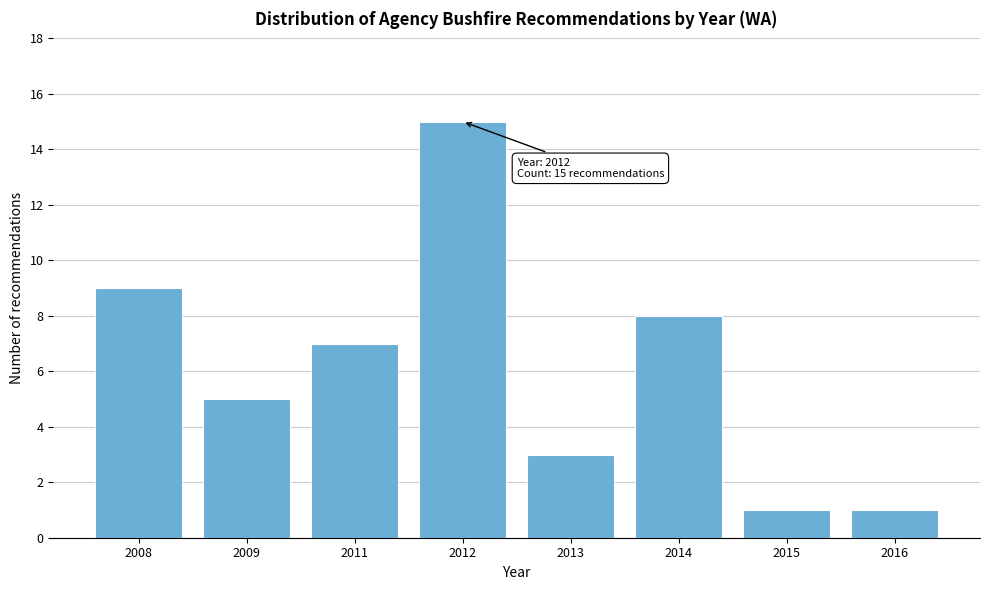

Reading right to left, transcribe all the data shown in this chart.

1	1	8	3	15	7	5	9